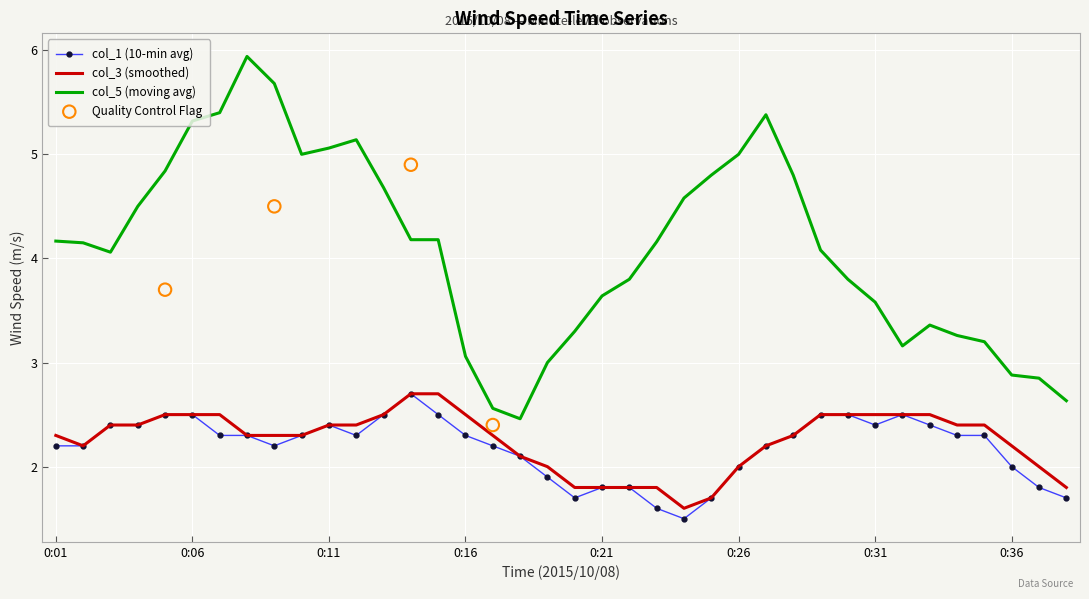

What is the minimum value for col_1 (10-min avg)?

1.5